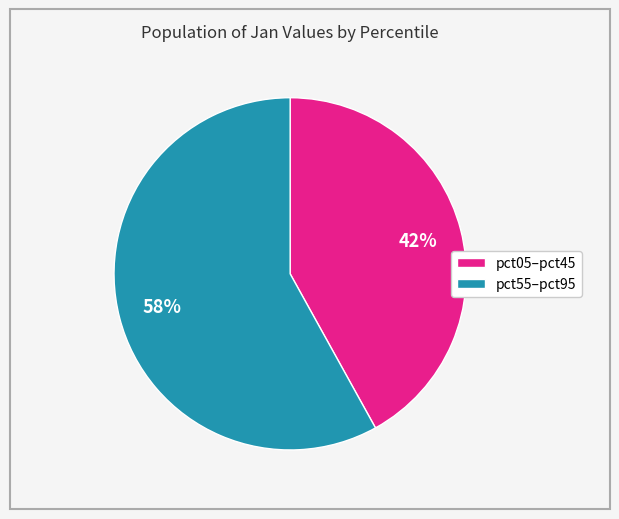

Which slice is the largest?

pct55–pct95